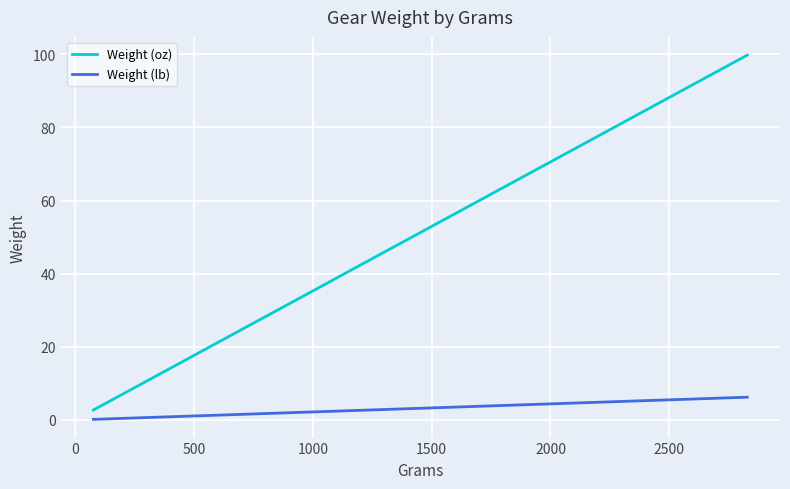

True or false: Weight (lb) and Weight (oz) intersect in this chart.

False